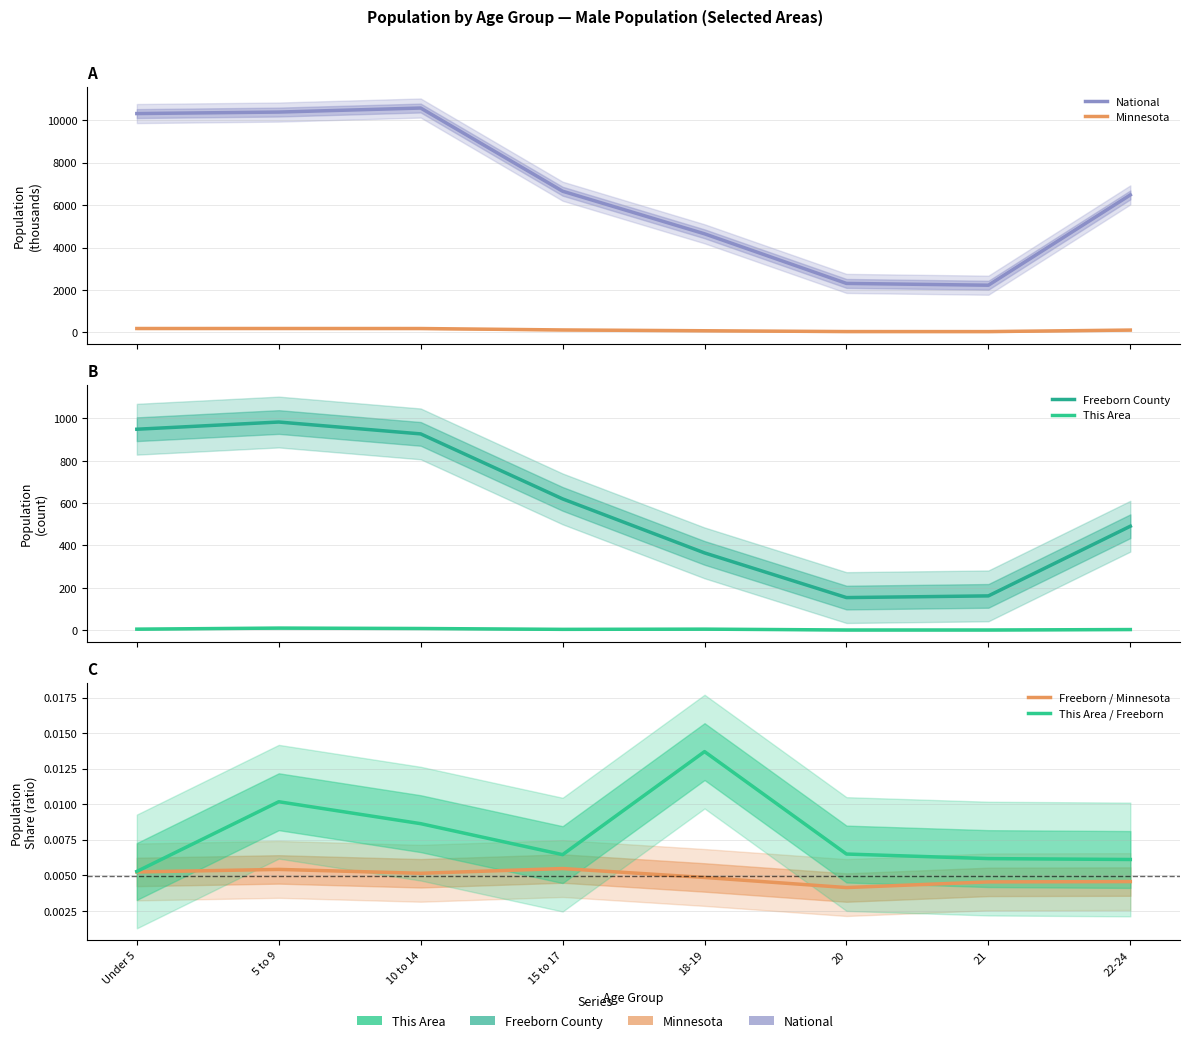

In This Area, how many points are higher than both neighbors (excluding endpoints)?

2